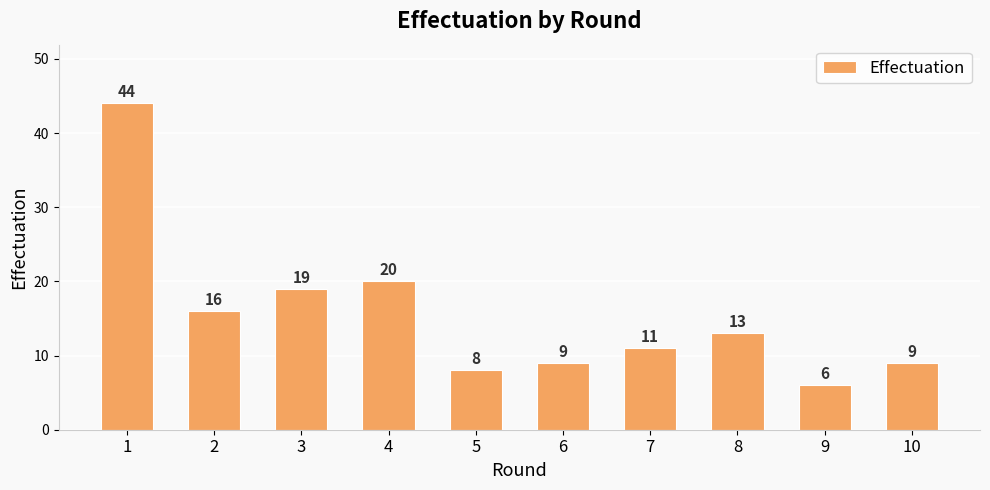

Which category has the highest value across all series?

1